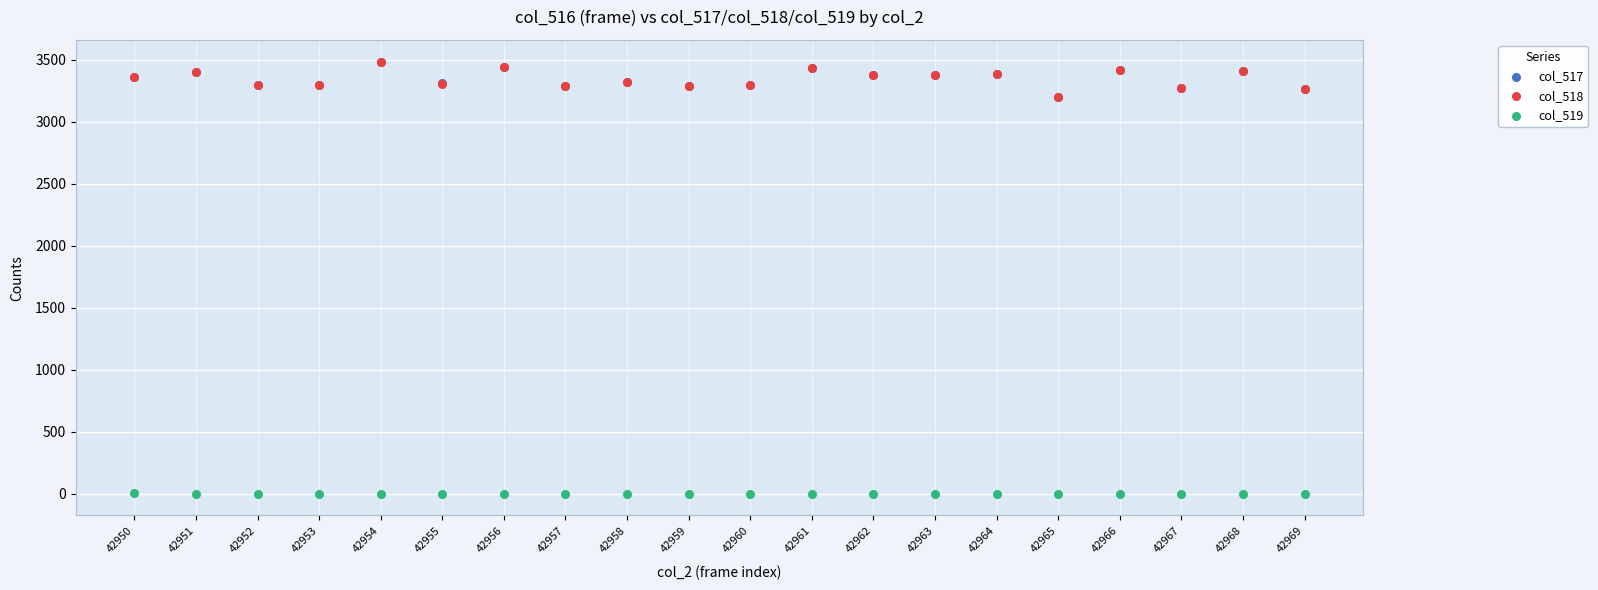

Which series reaches the minimum Y coordinate?

col_519